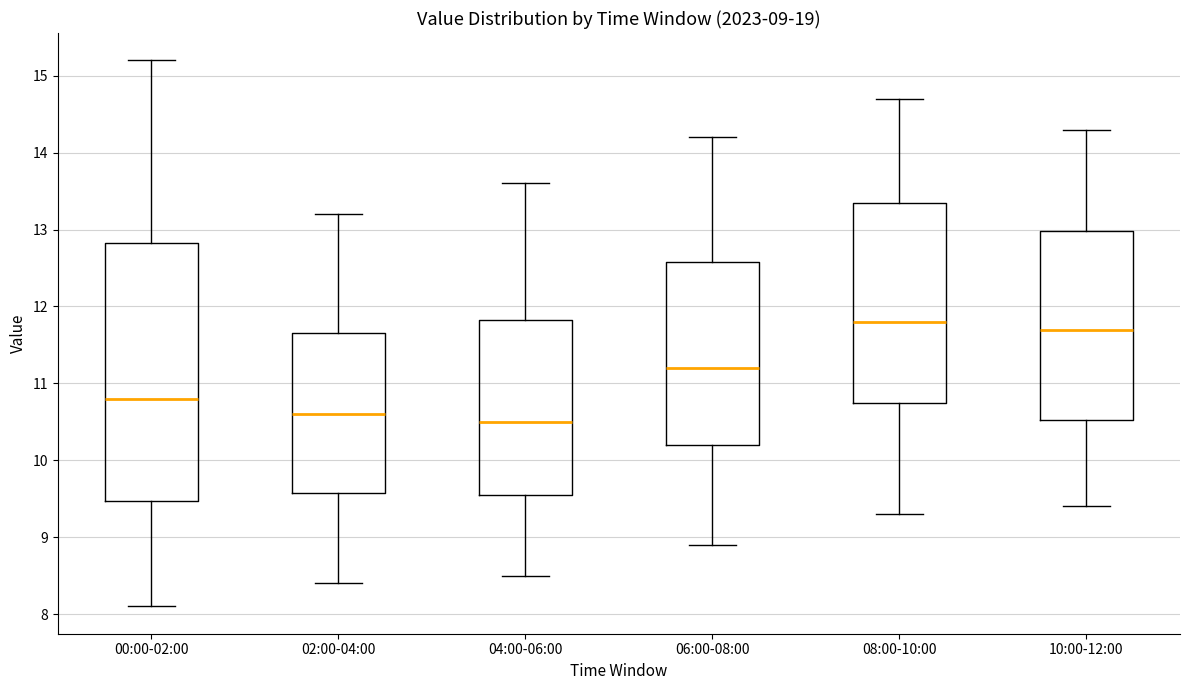

Comparing the boxes themselves (not the whiskers), which one is the tallest?

00:00-02:00